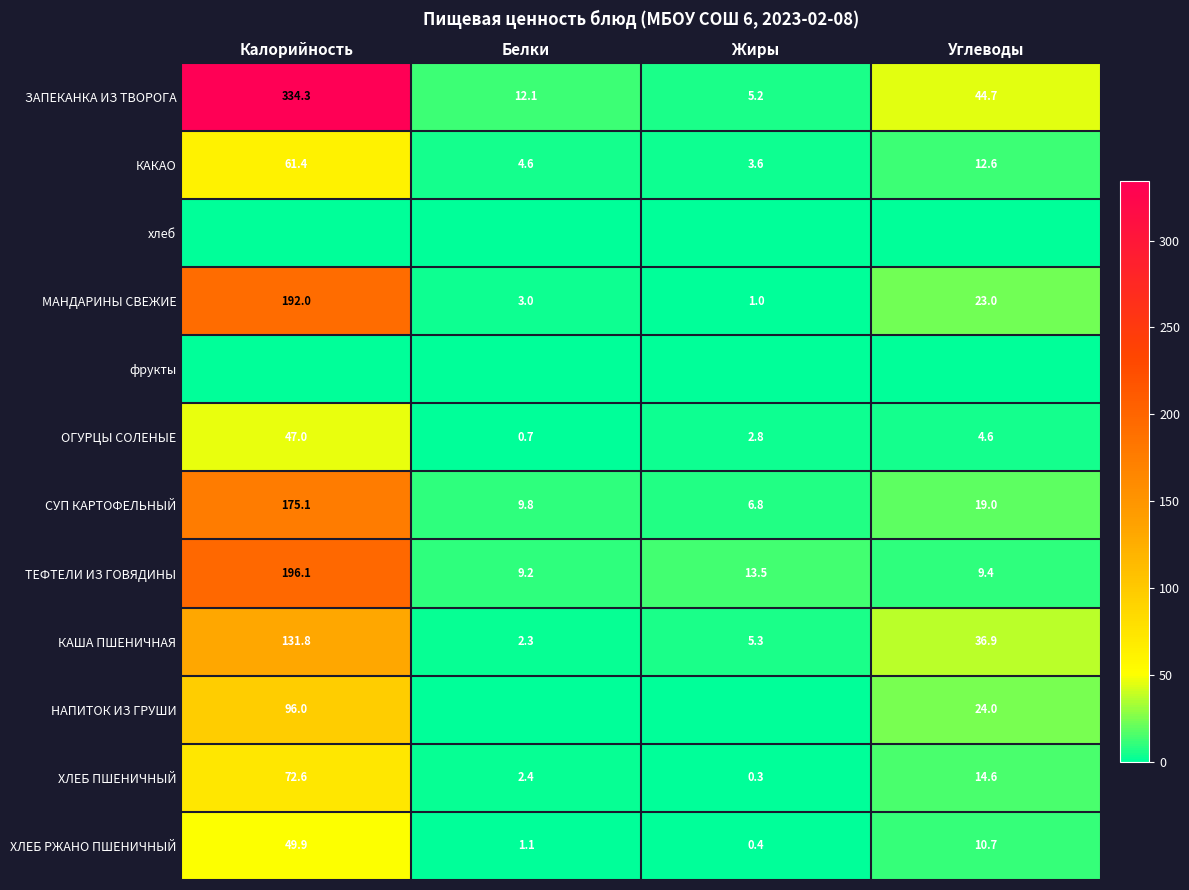

How many data points in ХЛЕБ РЖАНО ПШЕНИЧНЫЙ are less than 10?

2